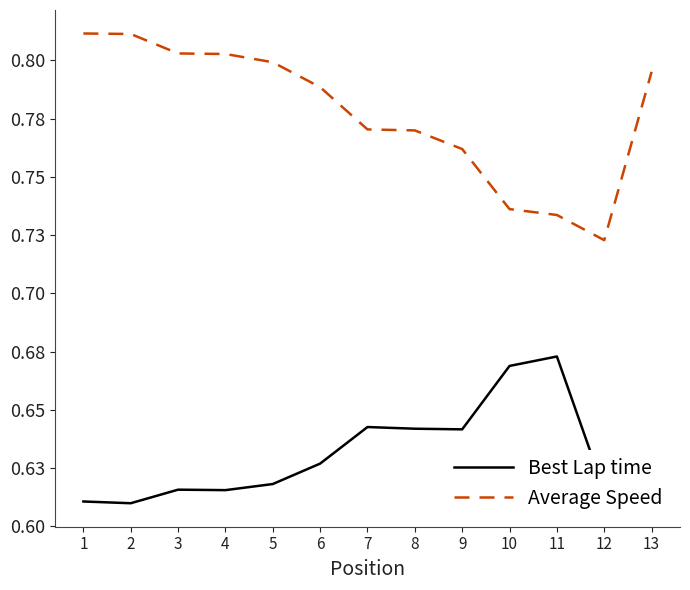

At which label is Best Lap time closest to 0?

2